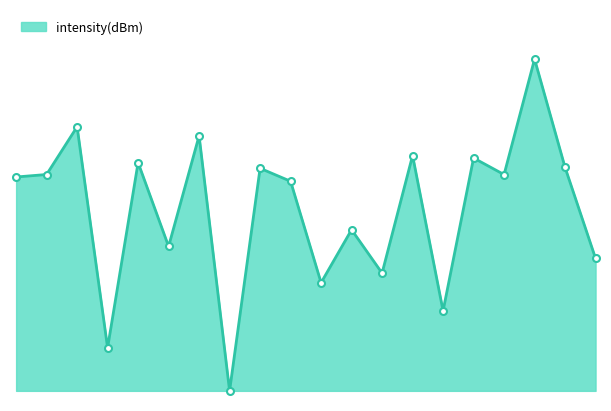

Does the chart have visible grid lines?

No